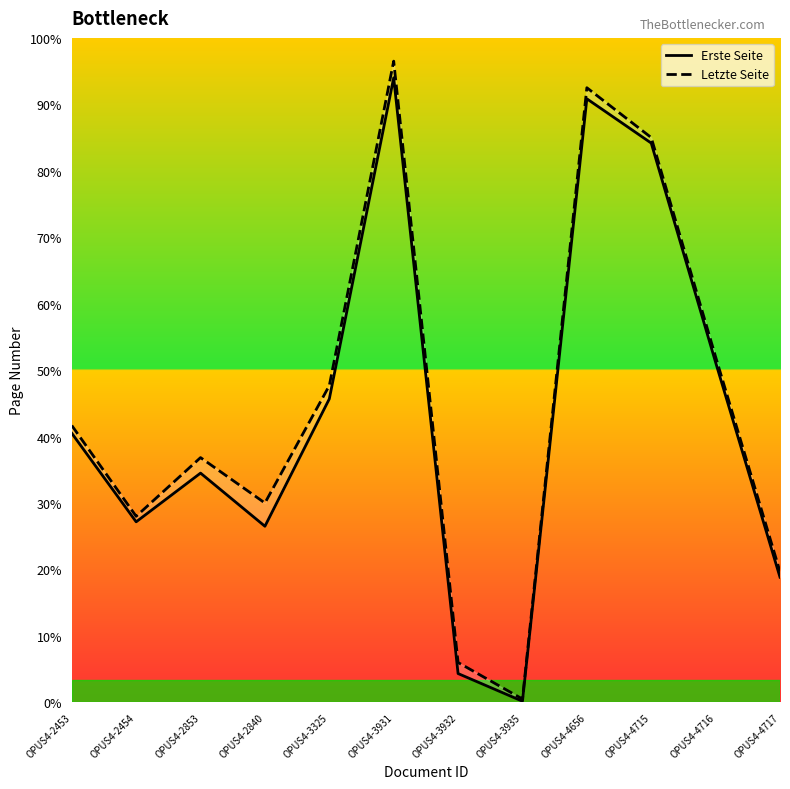

How many interior local peaks does the Letzte Seite series have?

3